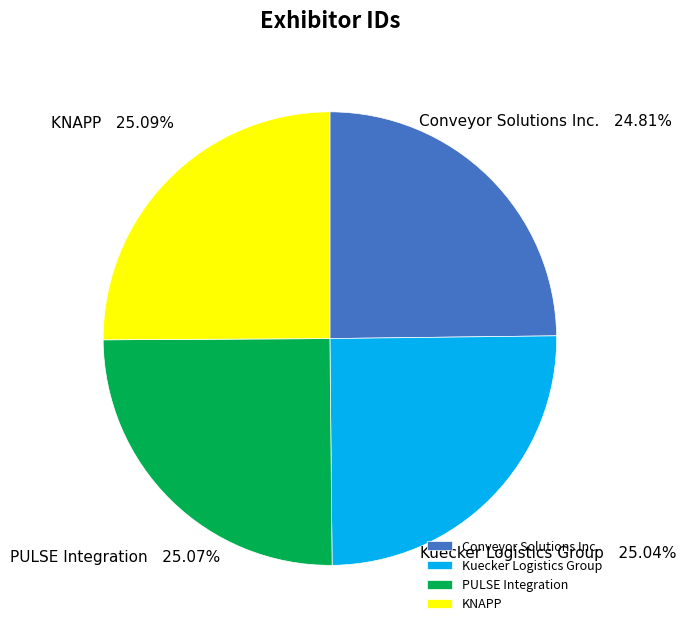

To the nearest percent, what percentage of the pie is KNAPP?

25%